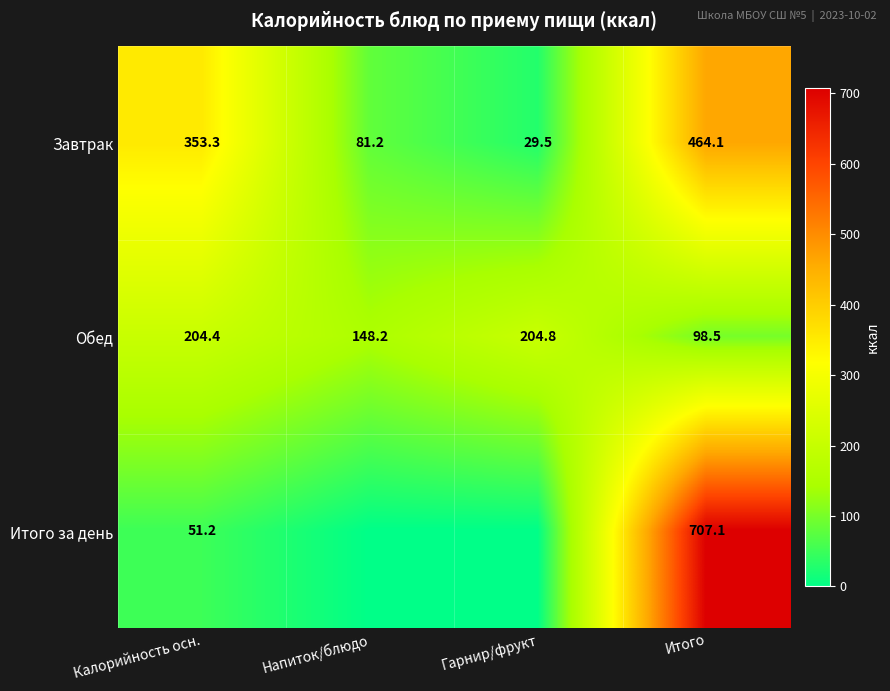

What is the difference between the highest and lowest values at Калорийность осн.?

302.1